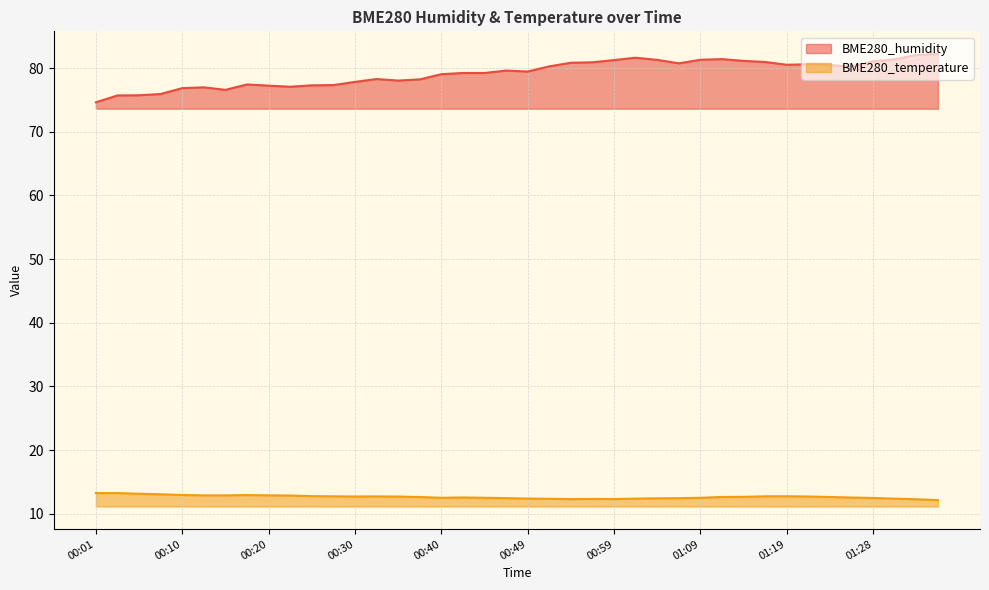

At which category does BME280_humidity reach its first local peak?

00:13